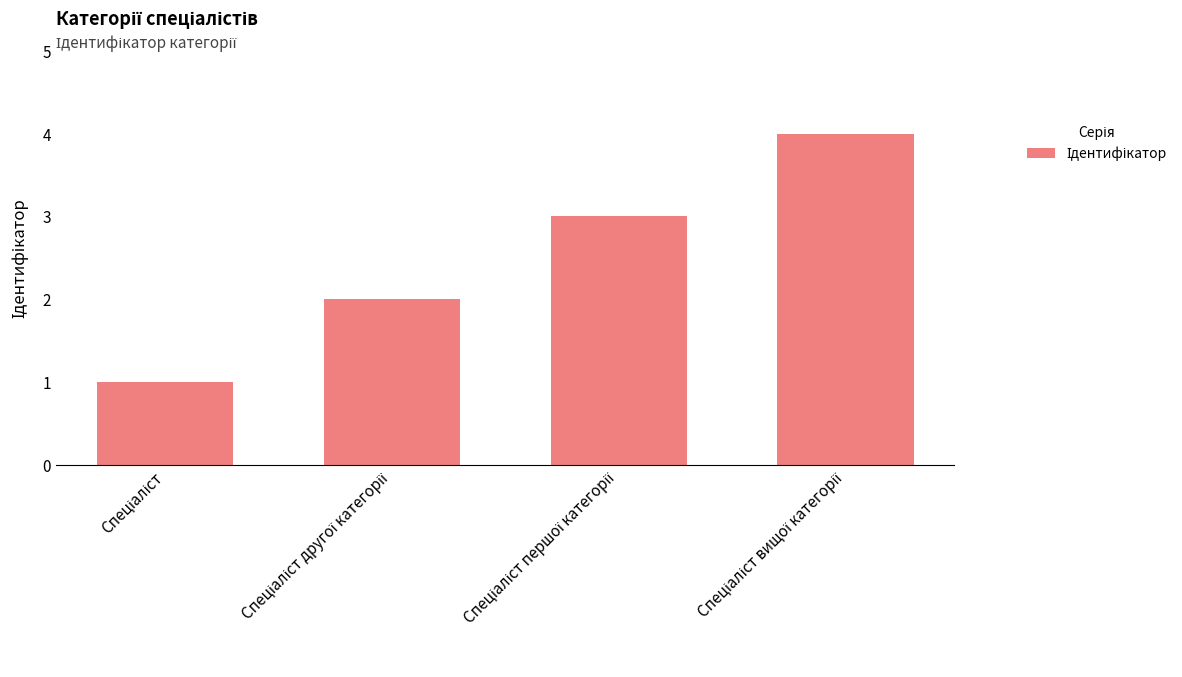

Reading left to right, extract all data points from this chart.

1	2	3	4